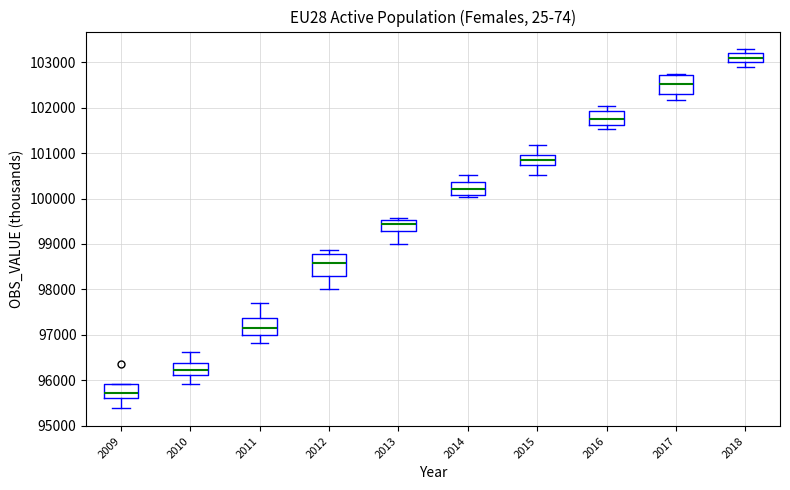

Where does the median line of the box at x = 2012 sit on the y-axis? The values are not printed on the chart, so give them approximately, as read against the axis.

98600